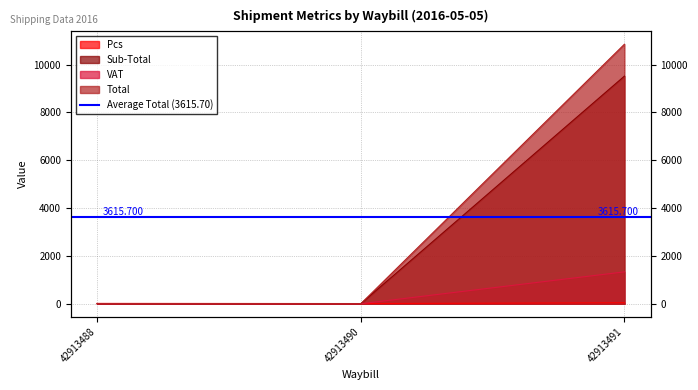

Which series has the largest range (max minus min)?

Total